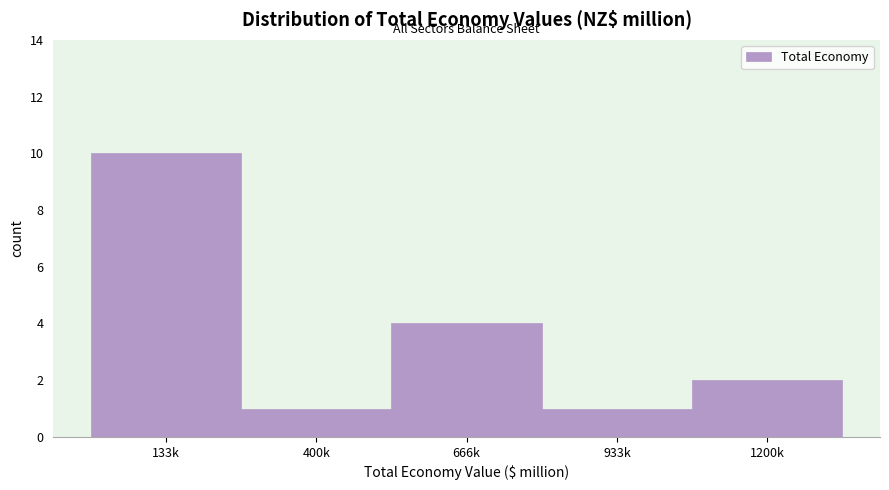

Reading left to right, transcribe all the data shown in this chart.

133k=10	400k=1	666k=4	933k=1	1200k=2